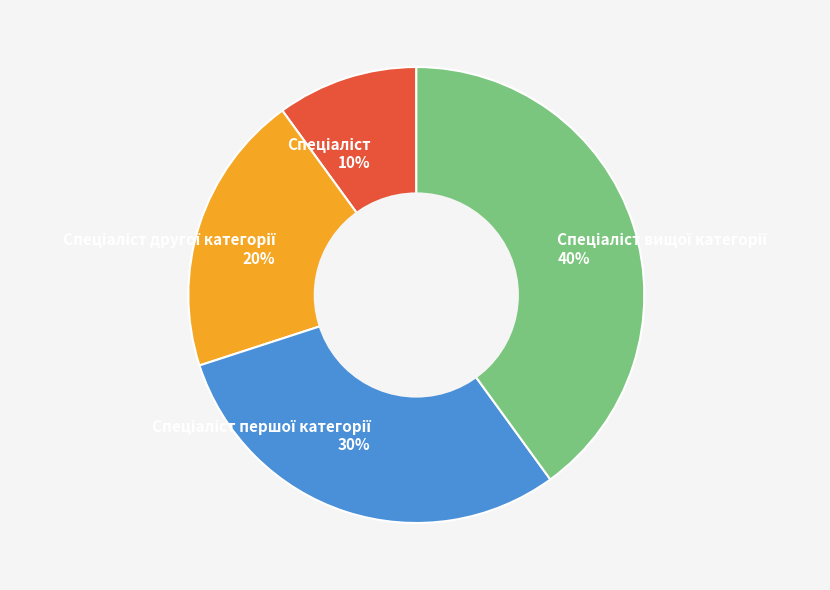

To the nearest percent, what is the difference between the largest and smallest slice percentages?

30%